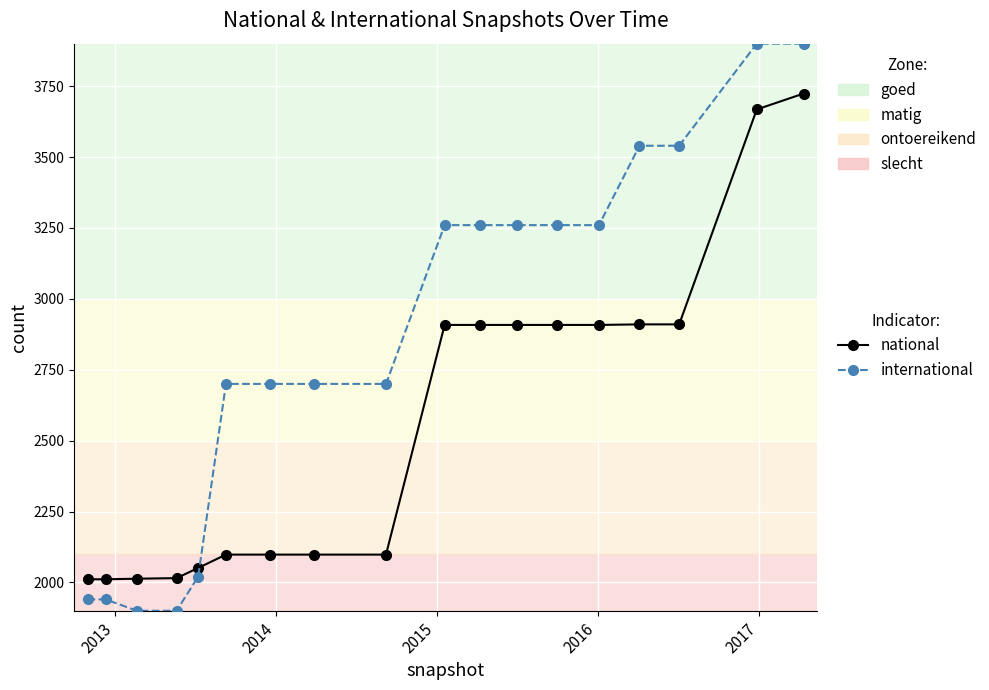

List the series in order of their overall mean, highest first.

international, national